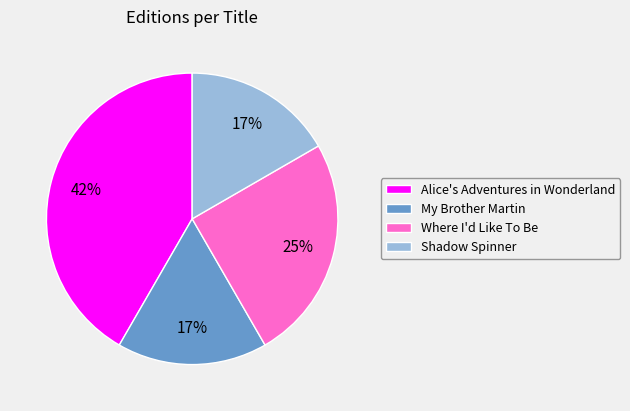

How many segments does this pie chart have?

4